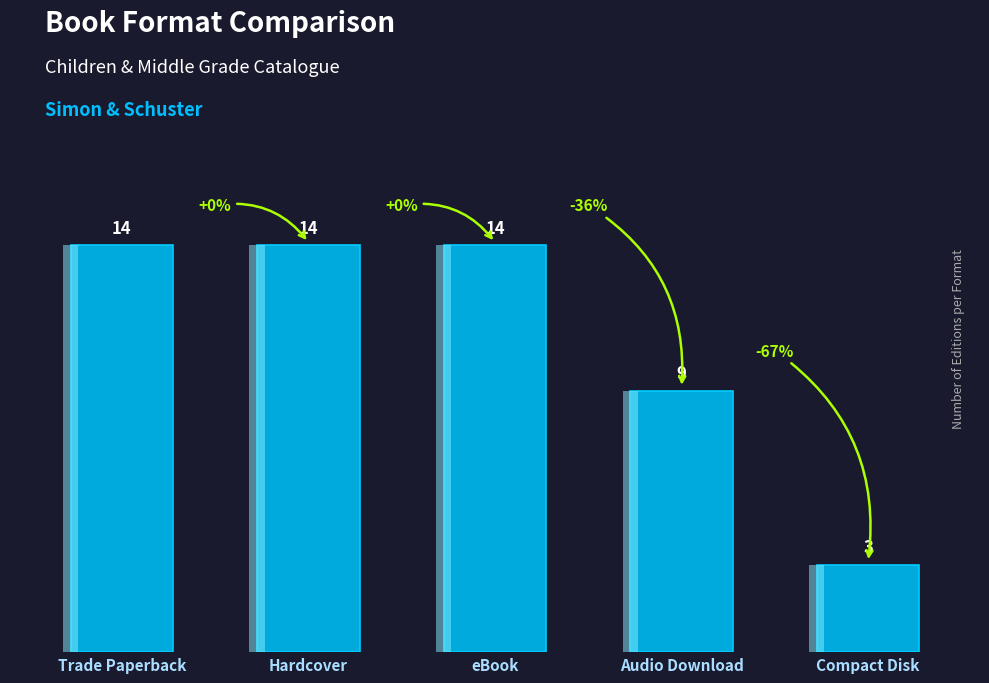

How many bars are there in total?

5